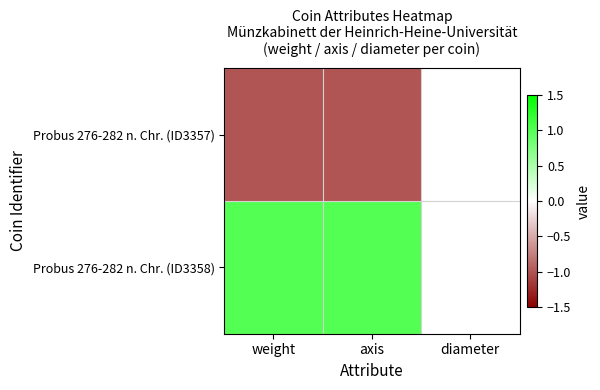

How many series are shown in this chart?

2